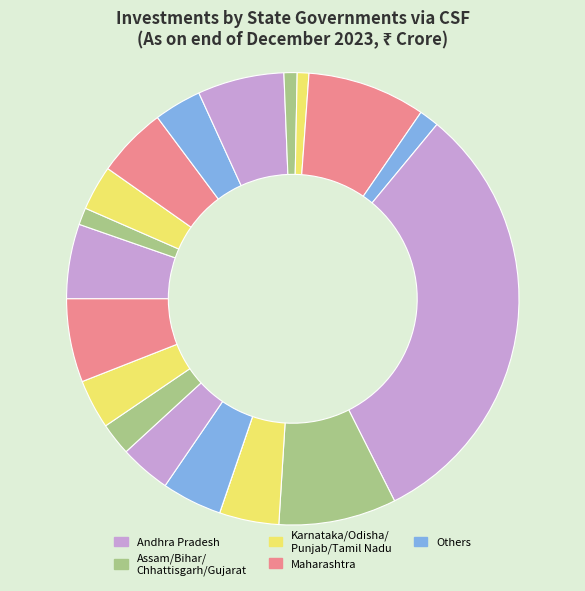

How many segments does this pie chart have?

19